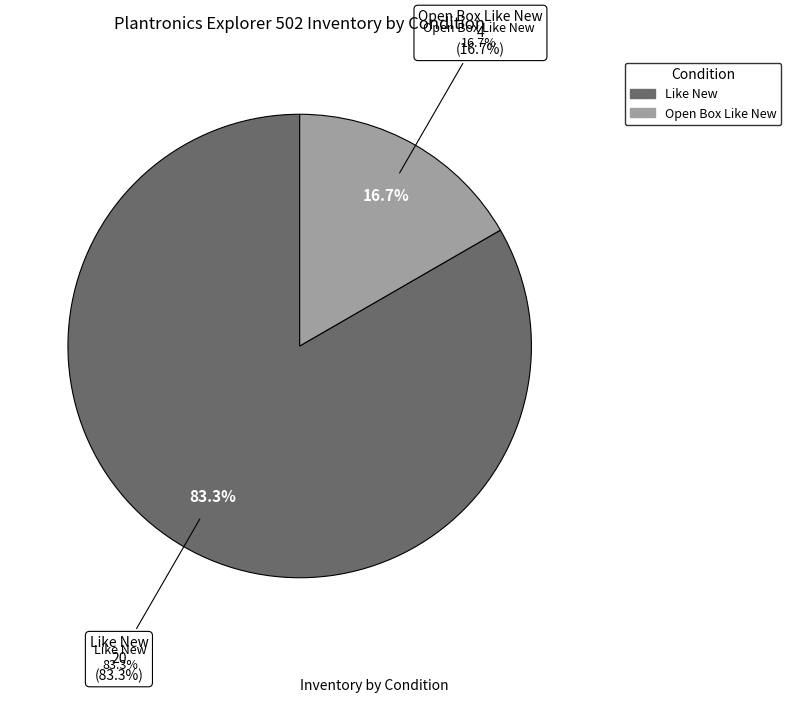

True or false: Like New accounts for 96% of the total.

False